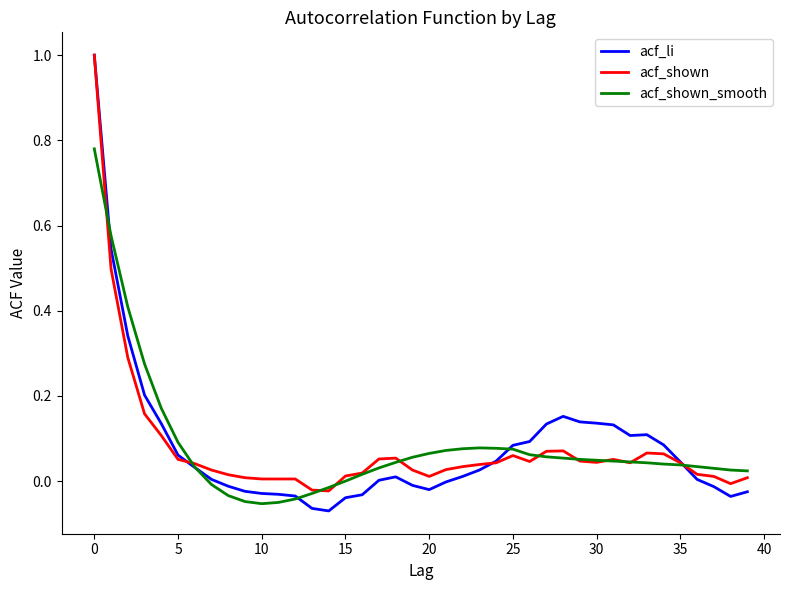

What are all the series names shown in the legend?

acf_li, acf_shown, acf_shown_smooth